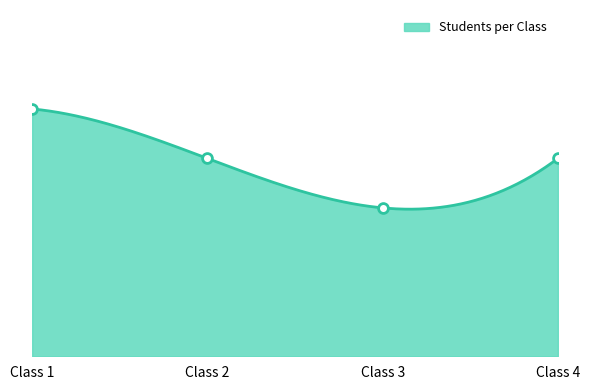

What is the ratio of the value at Class 4 to the value at Class 3?

1.3